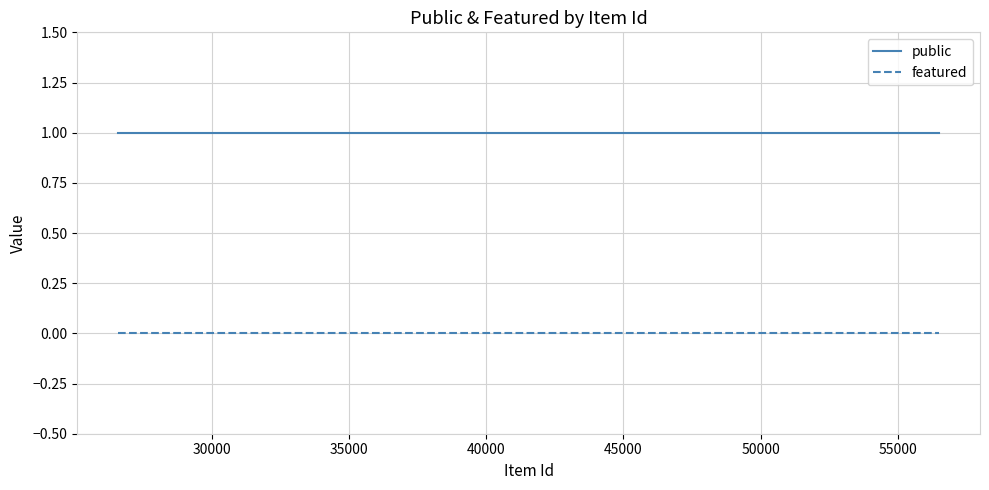

List the series in order of their peak value, lowest first.

featured, public